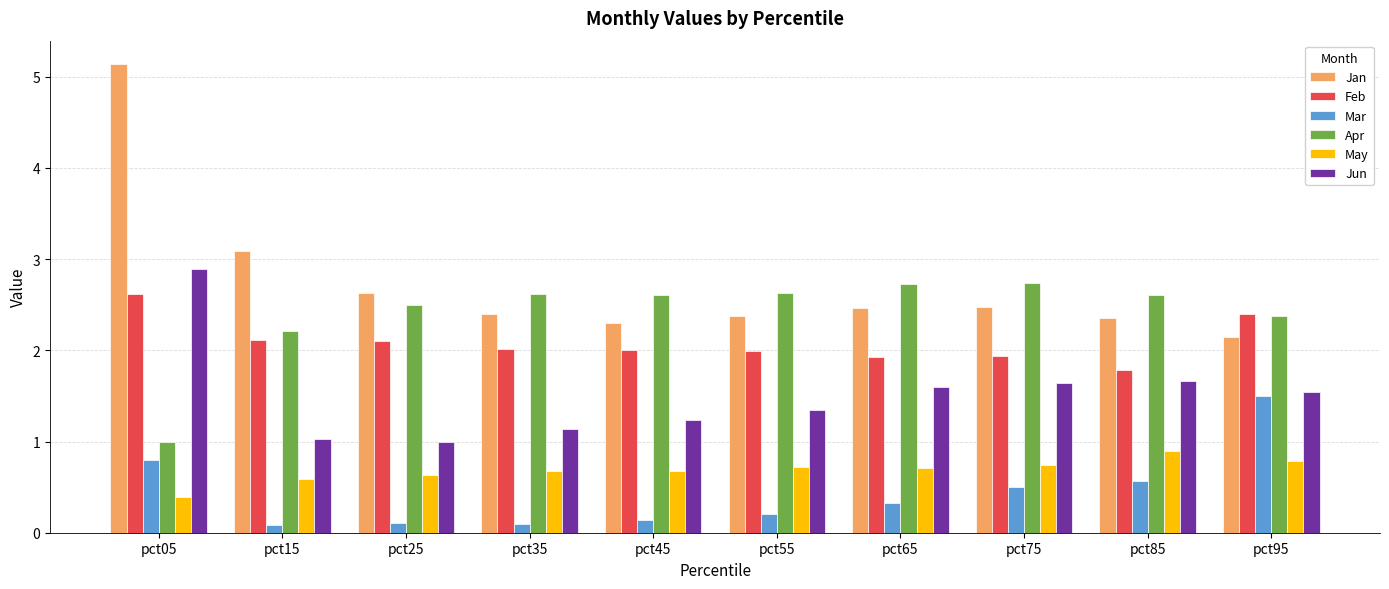

The Feb series shows 1.9 at pct65. True or false?

True